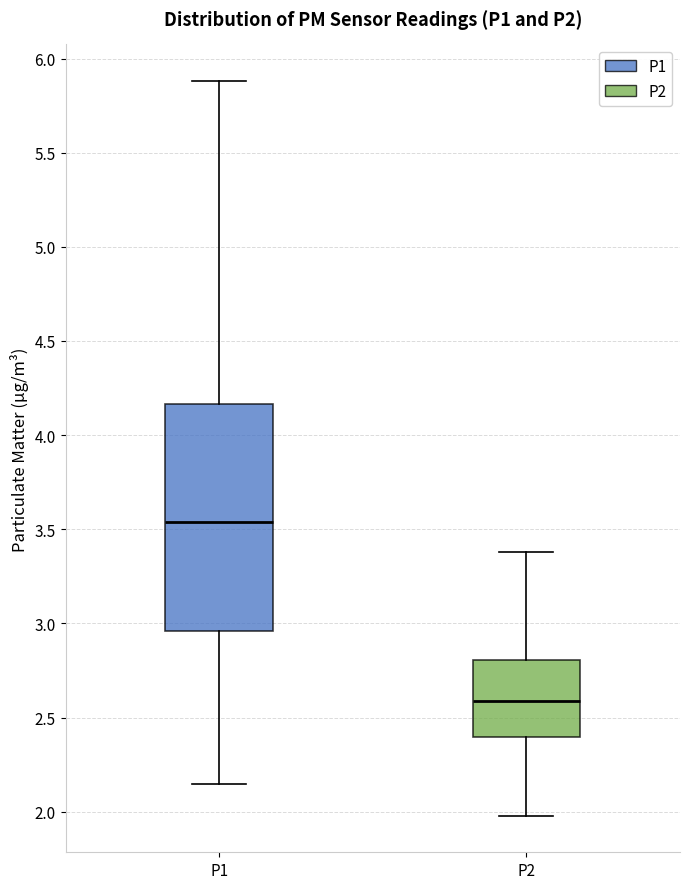

Which box is the tallest, from its lower edge to its upper edge?

P1